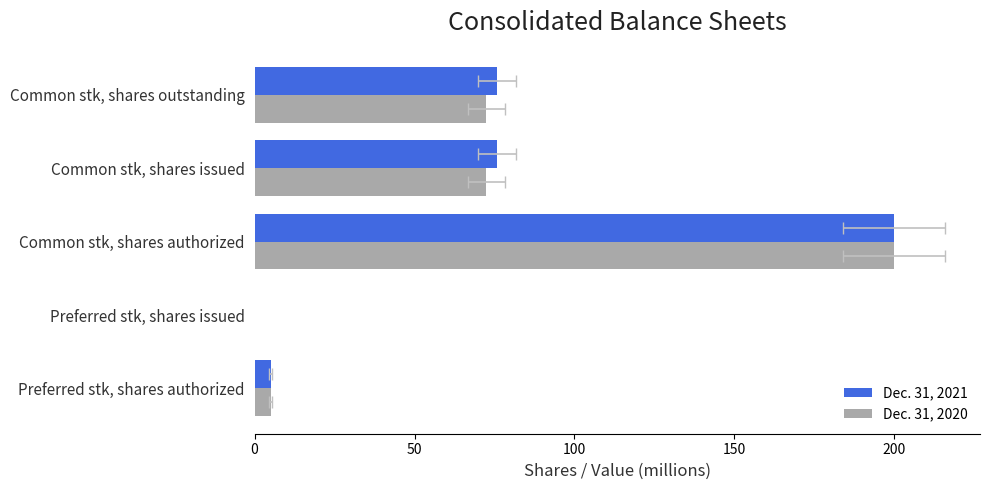

At Common stk, shares authorized, list the series in order from largest to smallest.

Dec. 31, 2021, Dec. 31, 2020